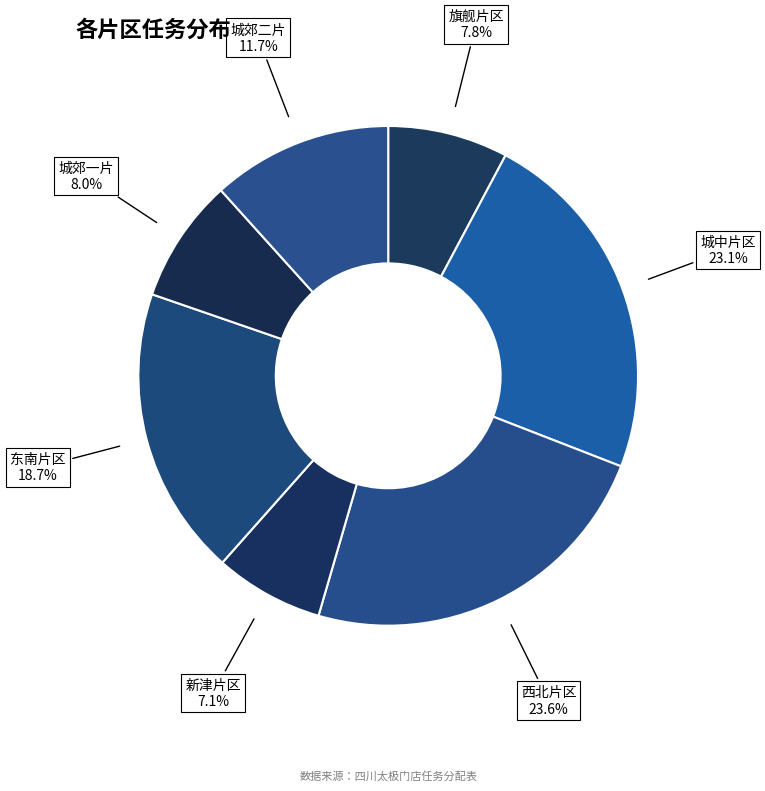

Is 城郊二片 the majority of the pie?

No